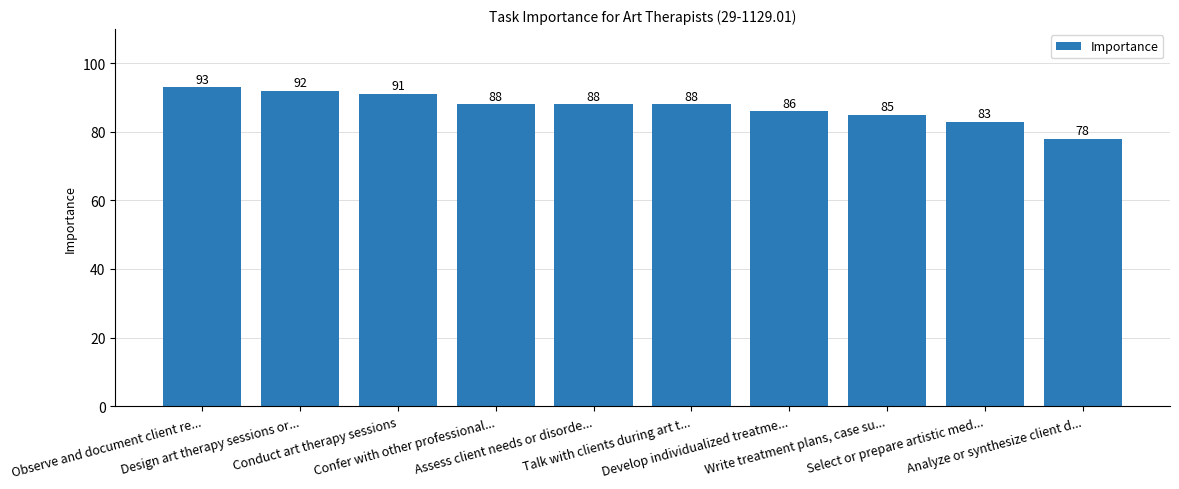

How many data points does each series have?

10